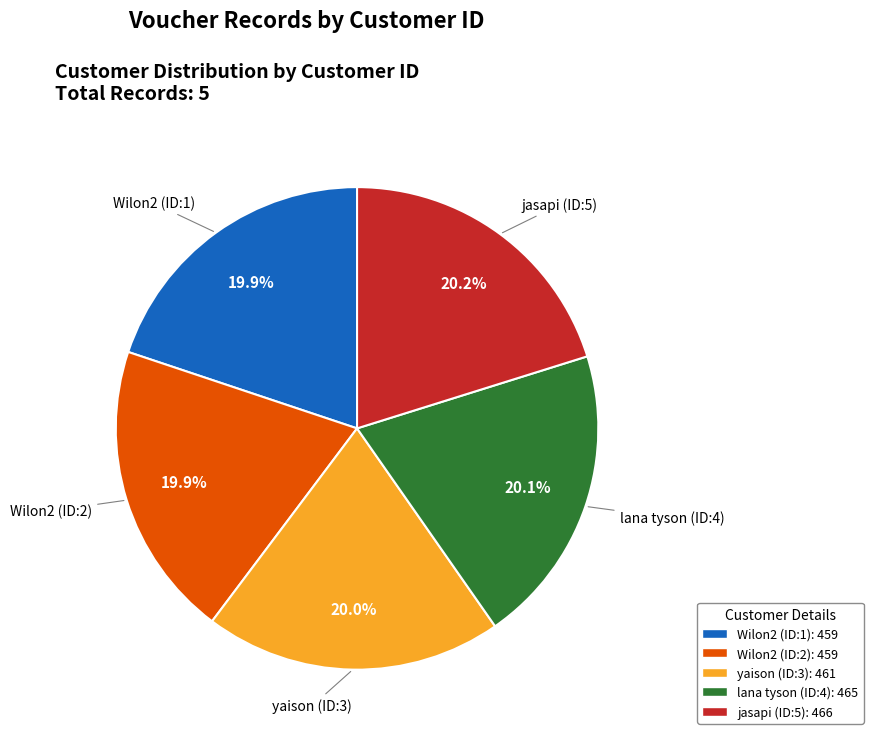

What is the ratio of the value at lana tyson (ID:4) to the value at yaison (ID:3)?

1.0